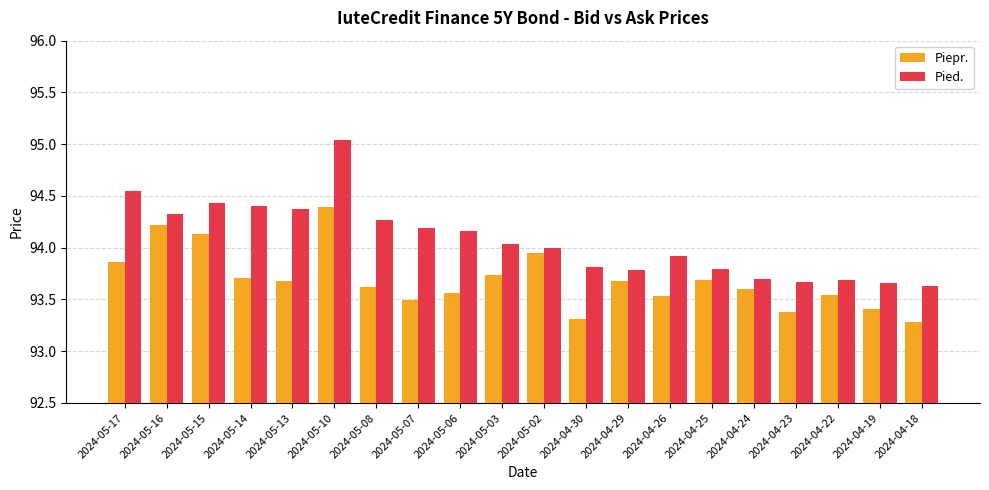

At which category is the sum across all series the highest?

2024-05-10